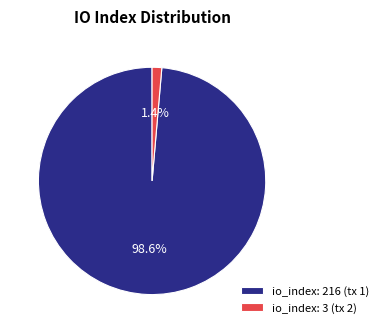

Rank the categories by value from highest to lowest.

io_index: 216 (tx 1), io_index: 3 (tx 2)